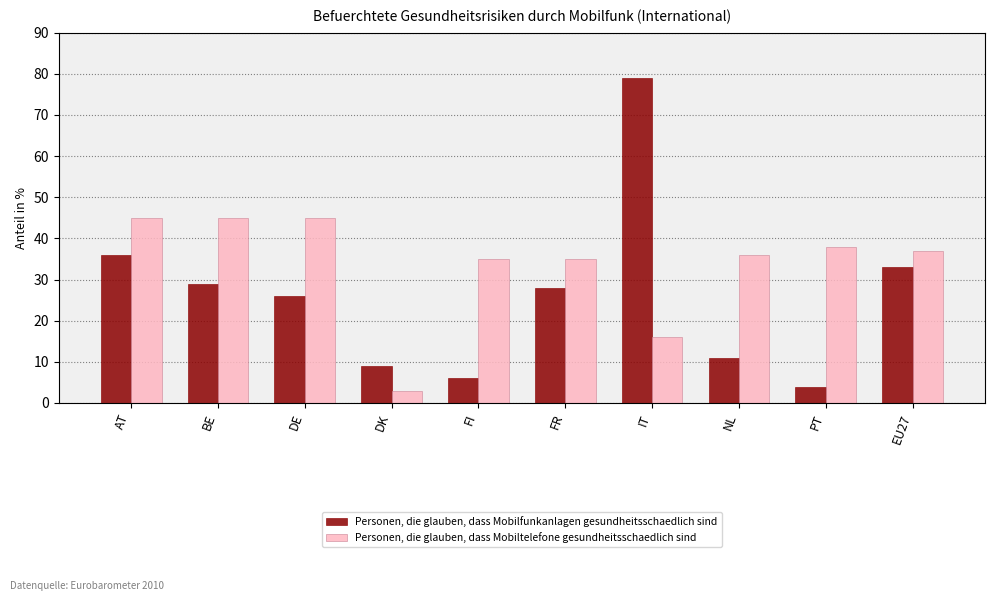

Reading right to left, transcribe all the data shown in this chart.

Personen, die glauben, dass Mobilfunkanlagen gesundheitsschaedlich sind: 33	4	11	79	28	6	9	26	29	36
Personen, die glauben, dass Mobiltelefone gesundheitsschaedlich sind: 37	38	36	16	35	35	3	45	45	45